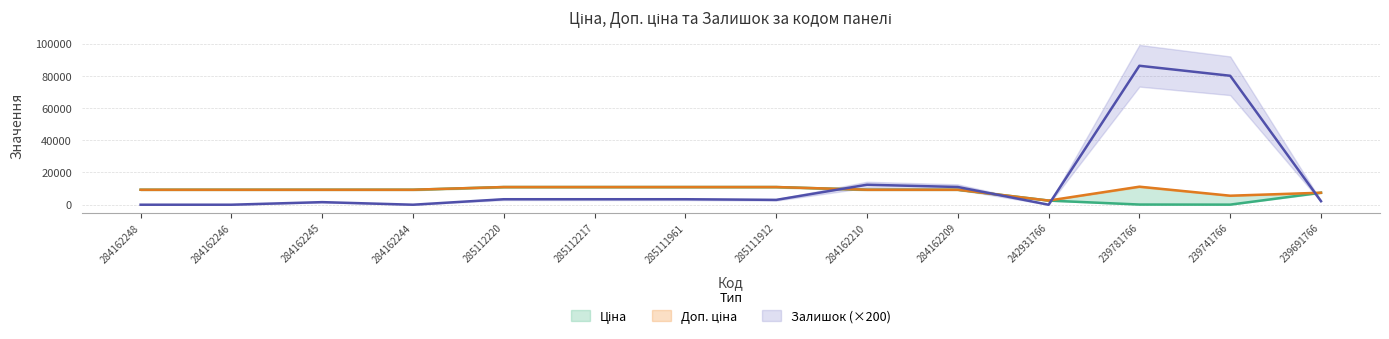

True or false: Доп. ціна has a value of 5591.0 at 239741766.

True